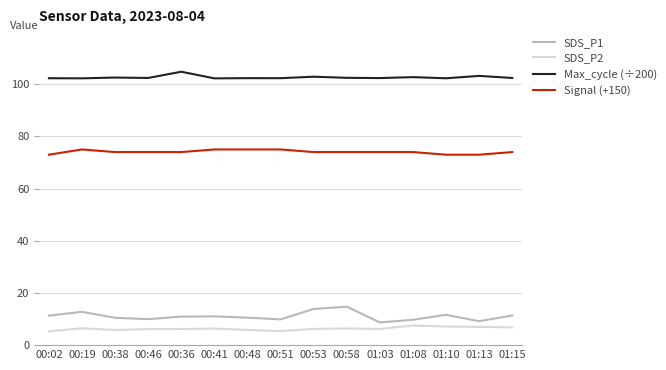

Is the value of Signal (+150) at 01:08 greater than the value of Max_cycle (÷200) at 00:46?

No